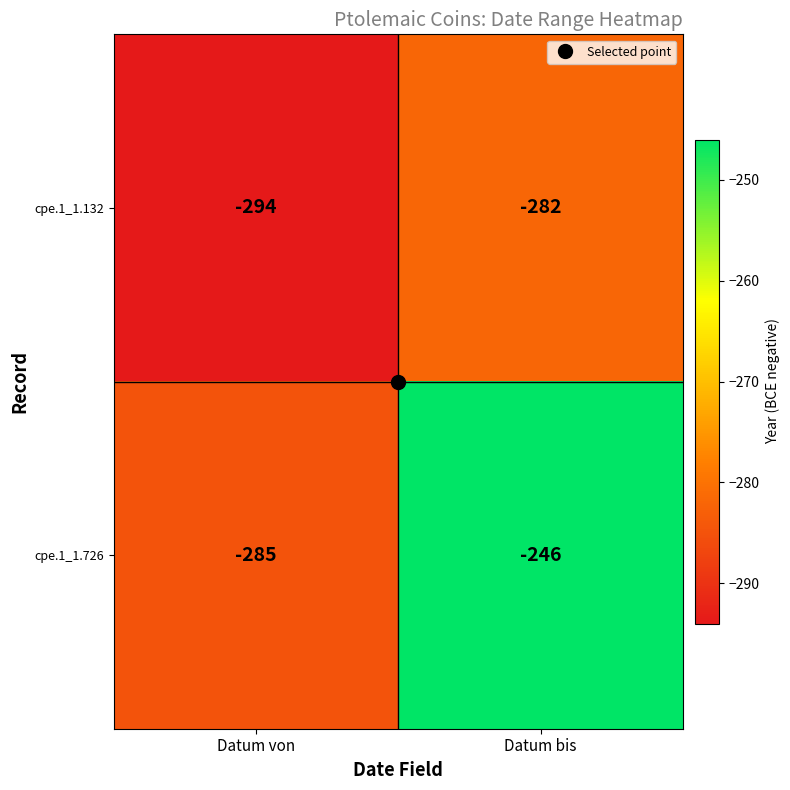

At which category is the sum across all series the highest?

Datum bis